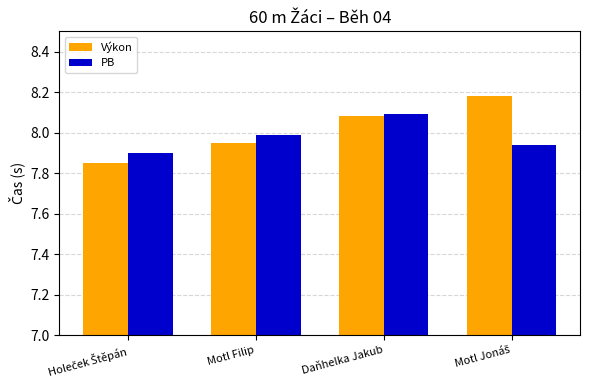

How many data points in Výkon are less than 8?

2